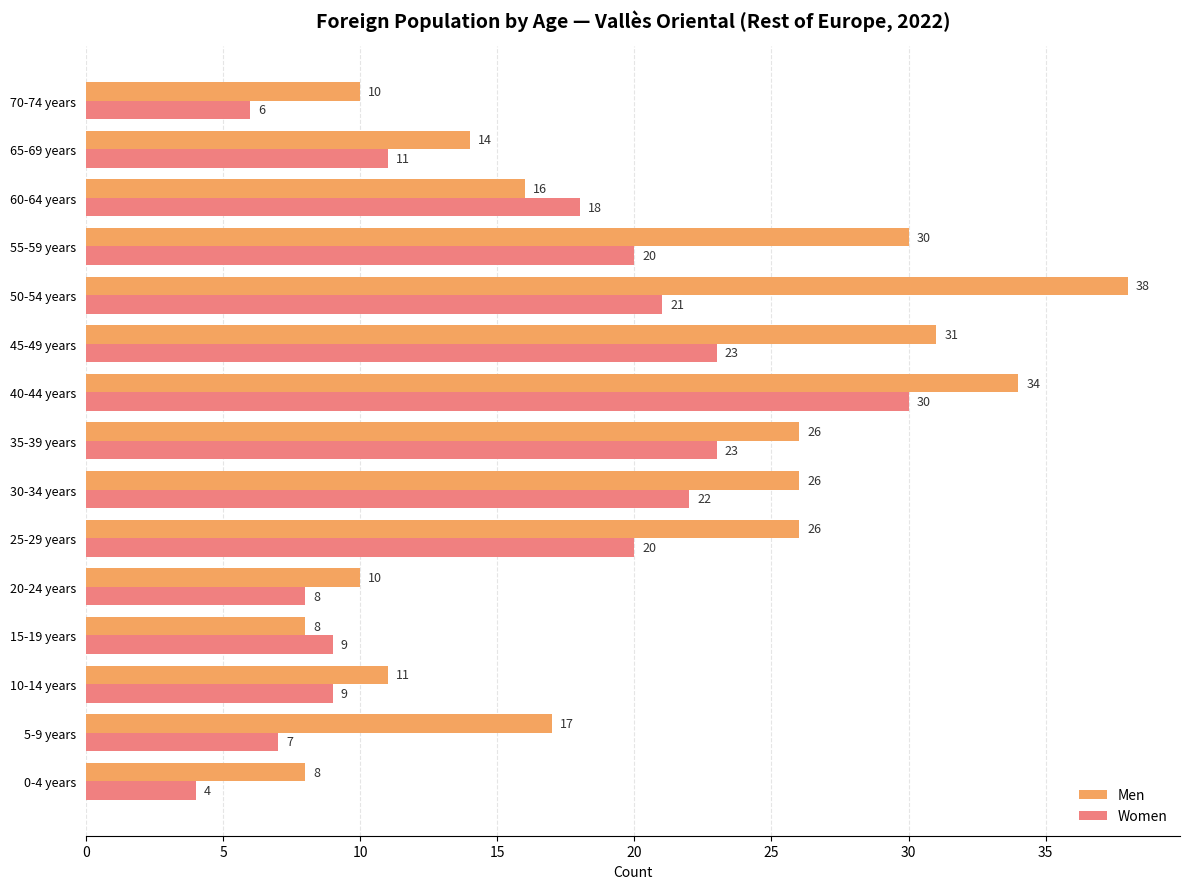

Which series has the largest total across all categories?

Men